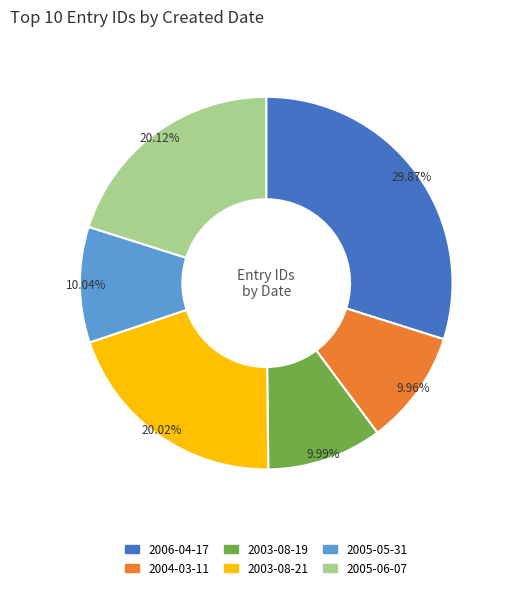

Is it true that 2006-04-17 is 1% of the pie?

False